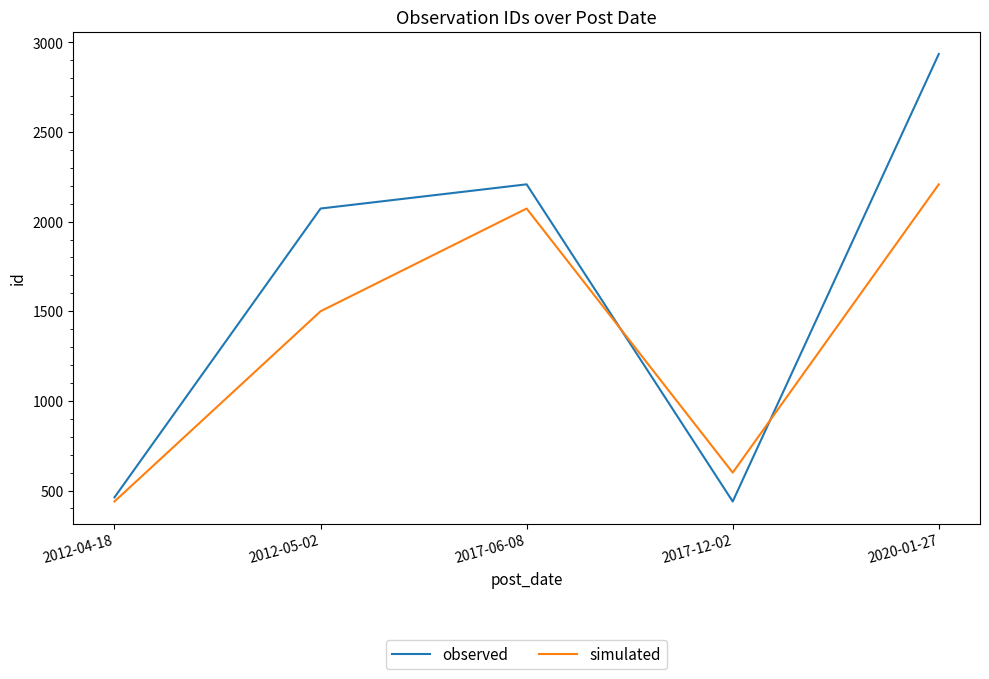

True or false: observed has more than 1 interior local peaks.

False